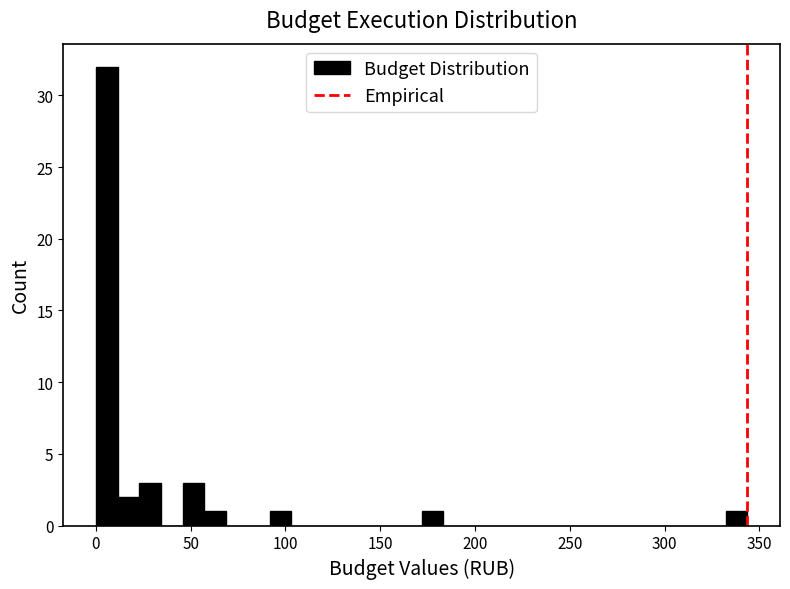

Around what value on the x-axis is the tallest bar? Give the approximate position of its centre, as read against the axis.

5